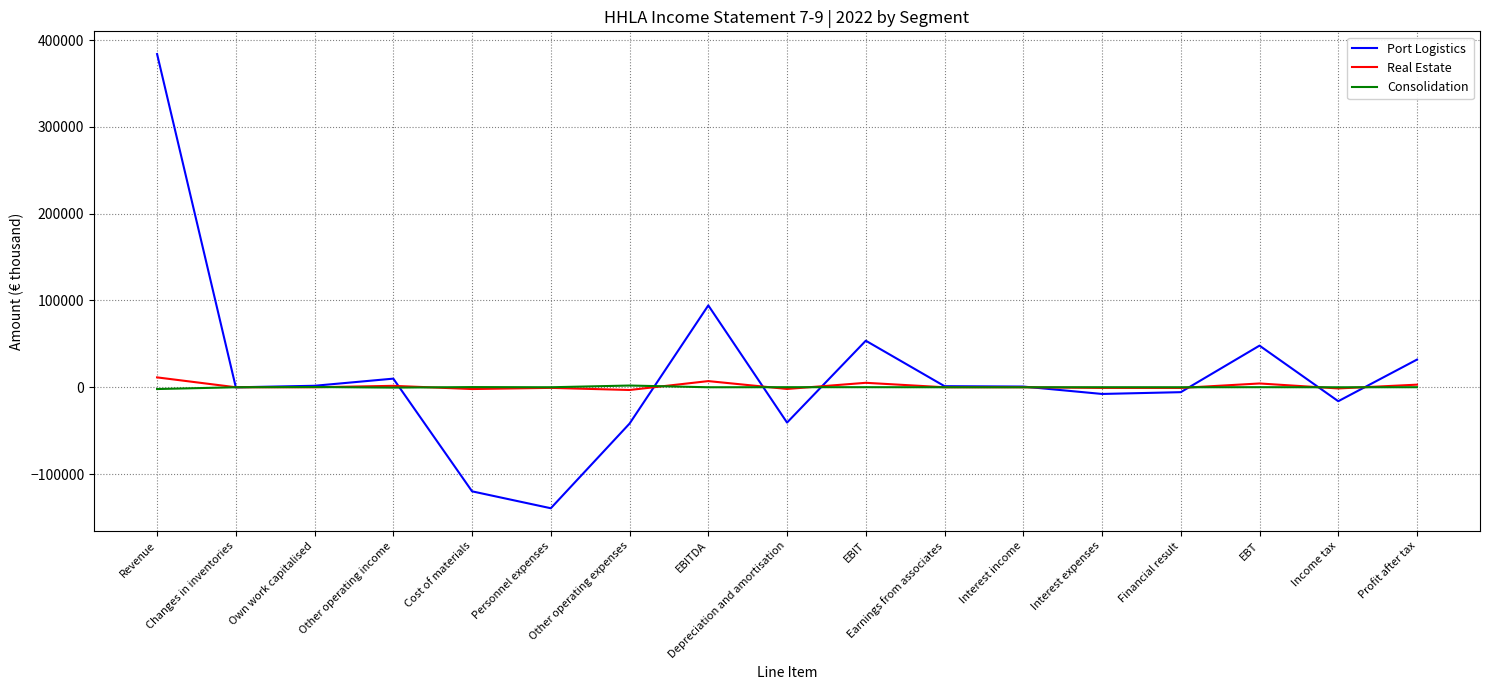

True or false: Port Logistics has more than 2 interior local peaks.

True